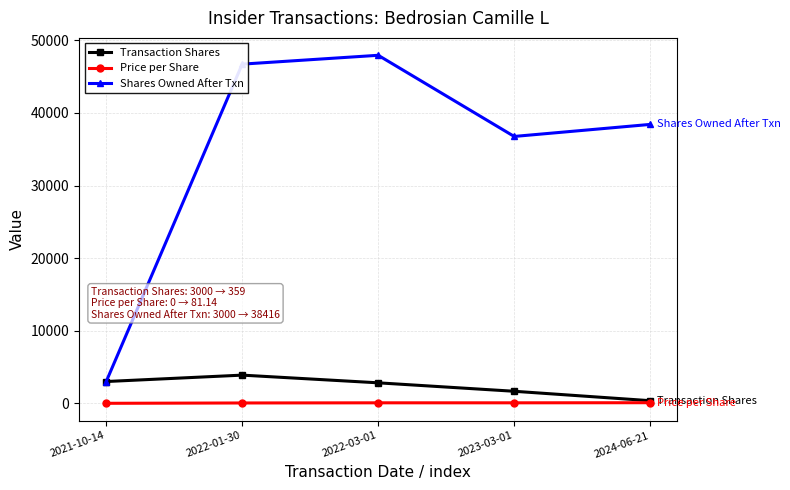

The value of Shares Owned After Txn at 2024-06-21 is 19553.4. True or false?

False